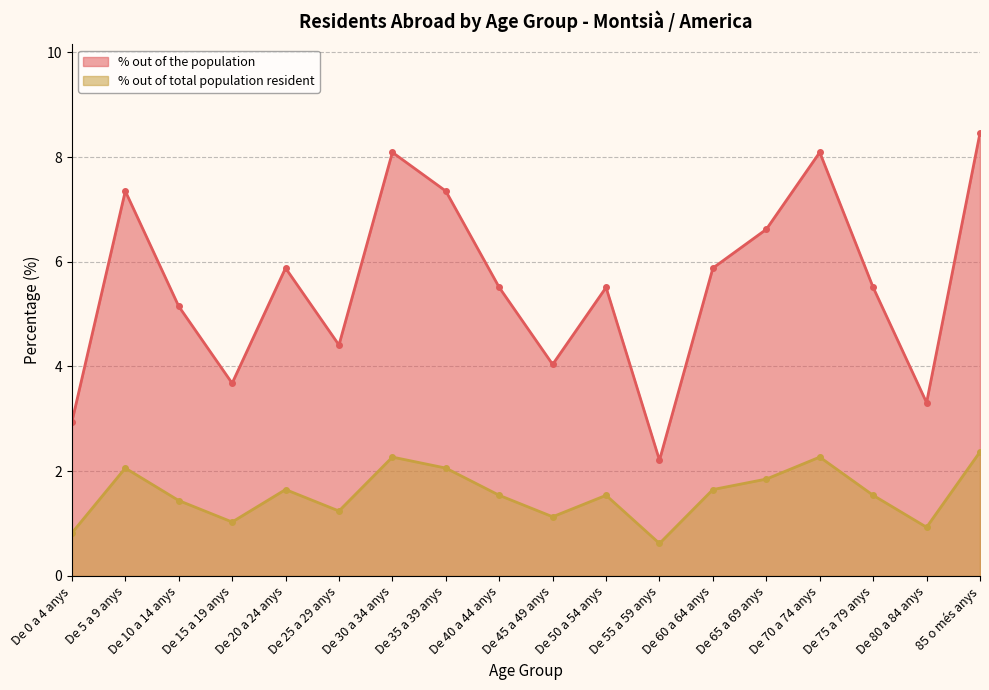

At which label does % out of the population reach its minimum?

De 55 a 59 anys